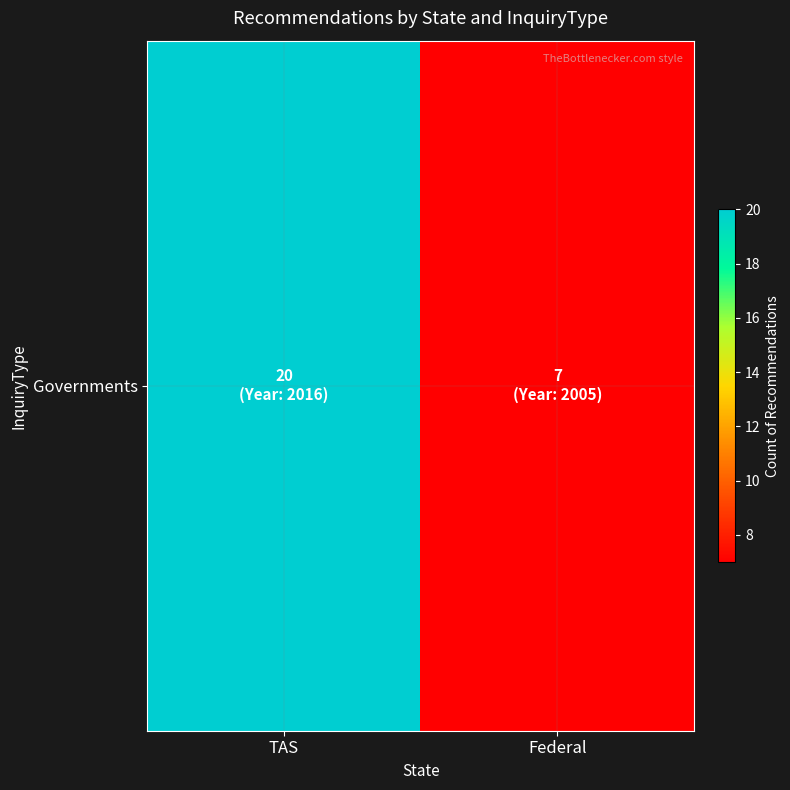

What is the minimum value shown in the chart?

7